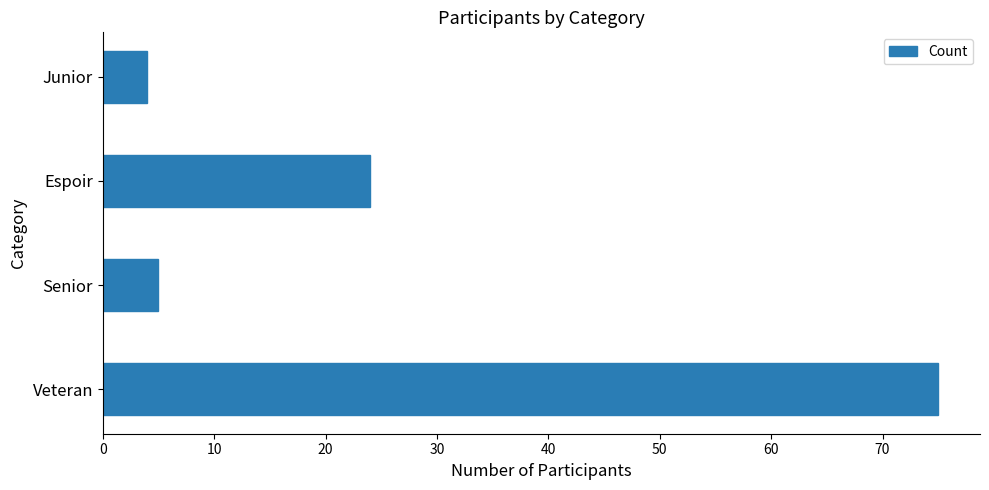

What is the average value?

27